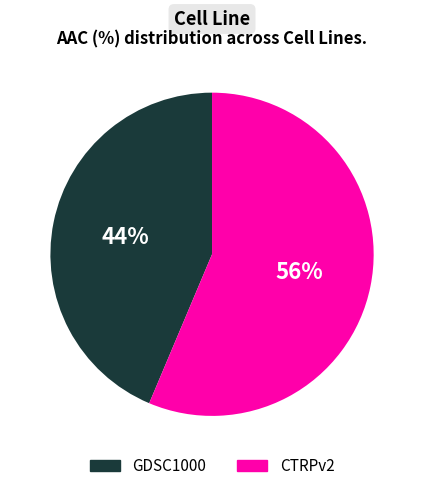

Between CTRPv2 and GDSC1000, which is larger?

CTRPv2